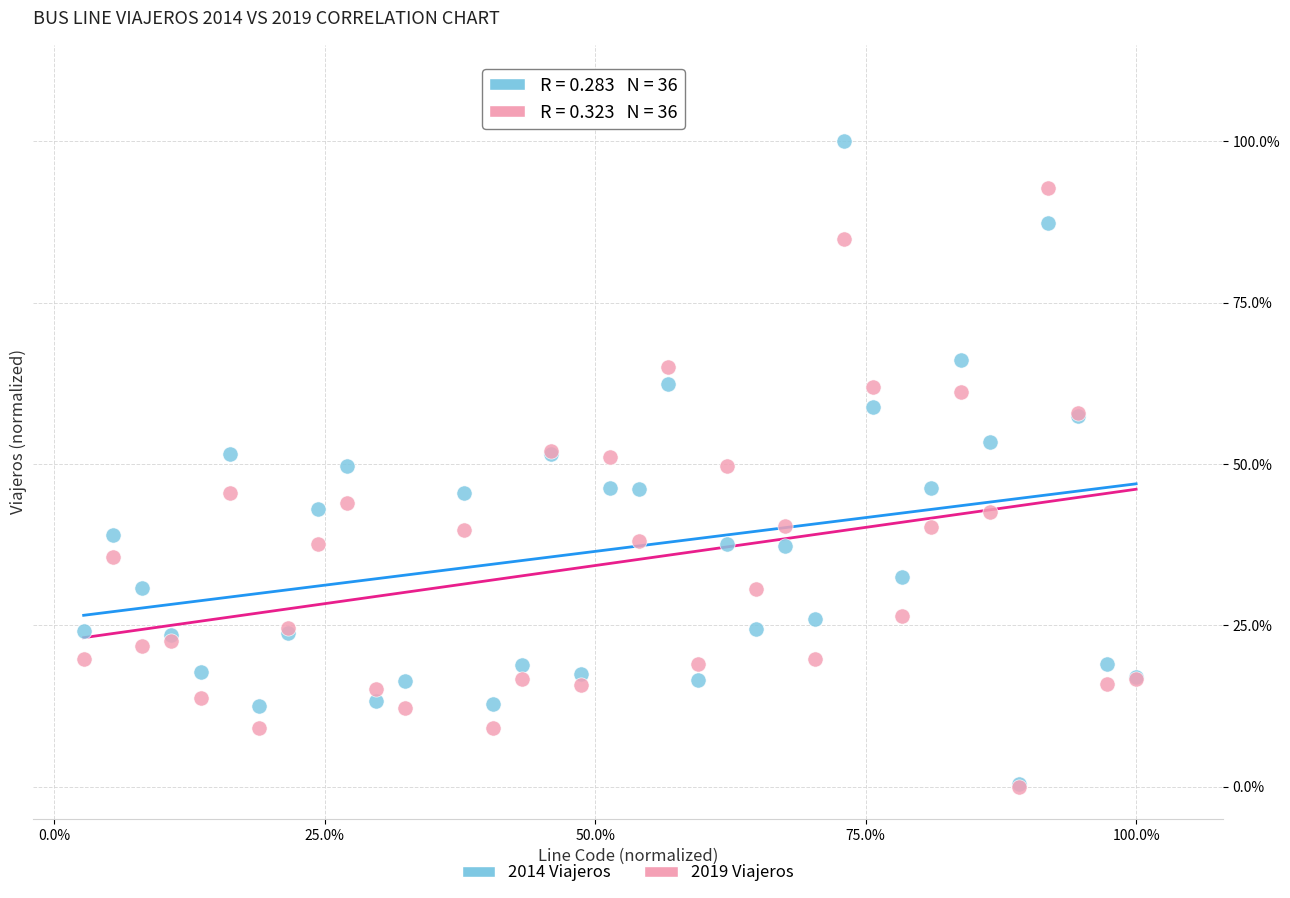

What are all the series names shown in the legend?

2014 Viajeros, 2019 Viajeros